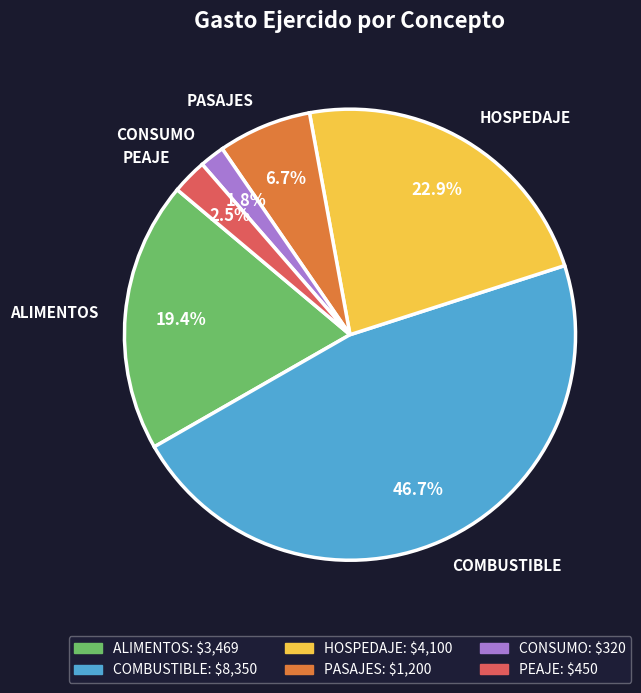

Which slice is the largest?

COMBUSTIBLE